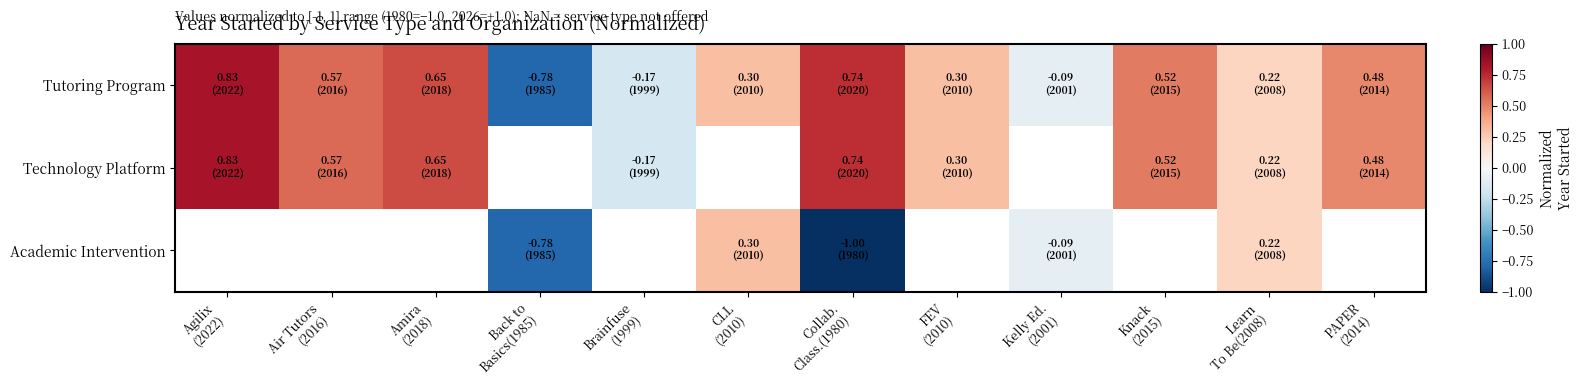

What is the difference between the second highest and minimum values in the Tutoring Program series?

1.5